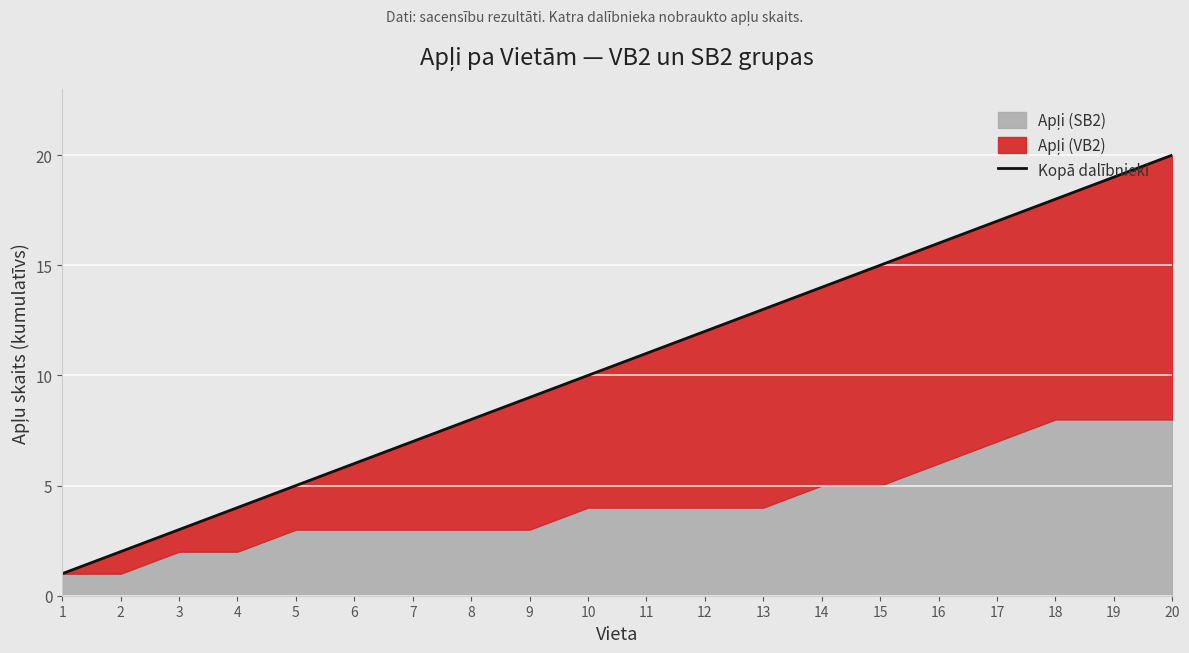

How many lines are shown in the chart?

1